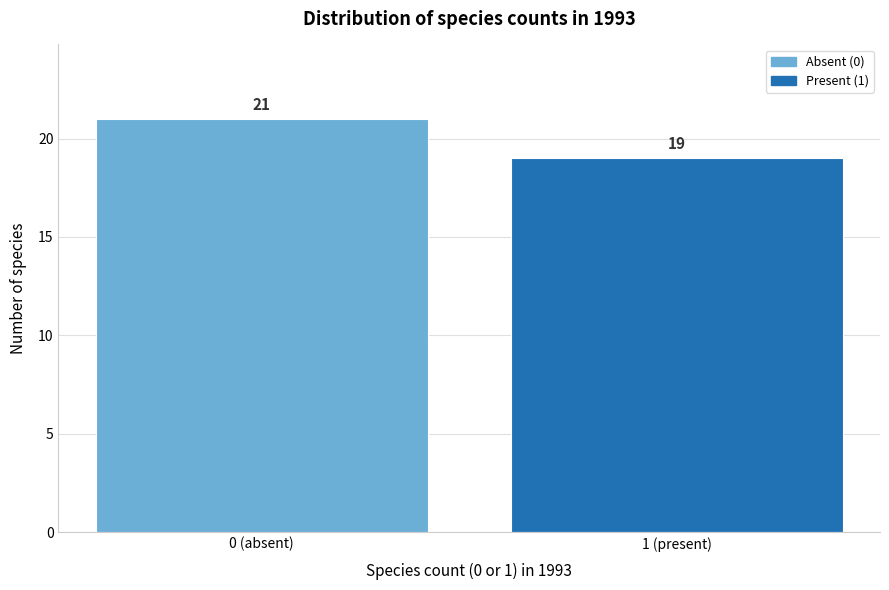

Reading right to left, list all the values displayed in this chart.

19	21